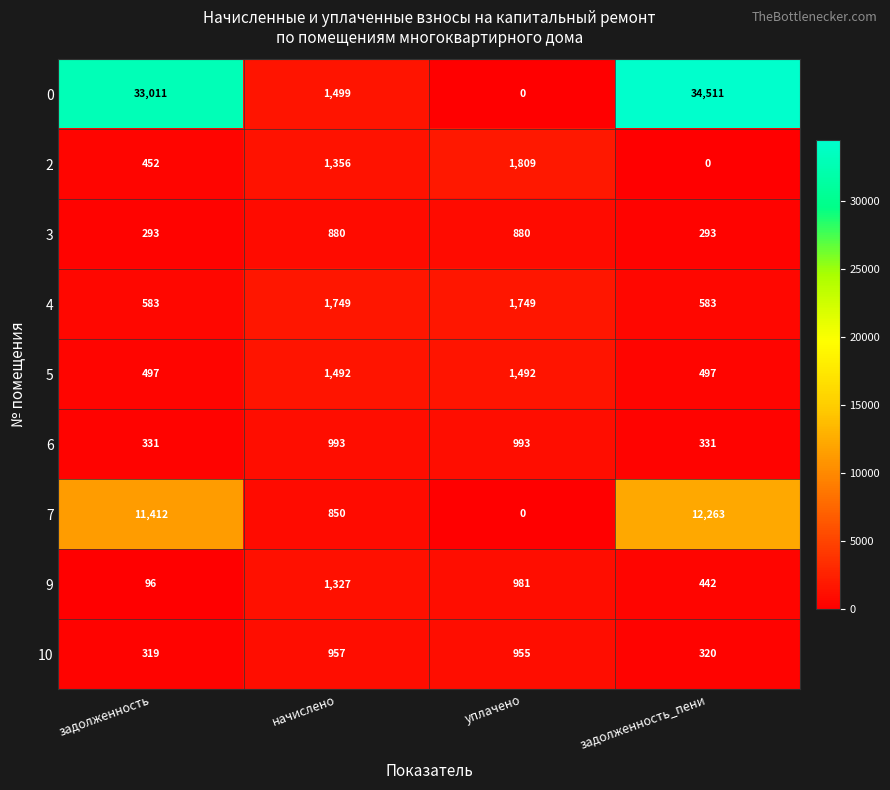

How many data points does each series have?

4